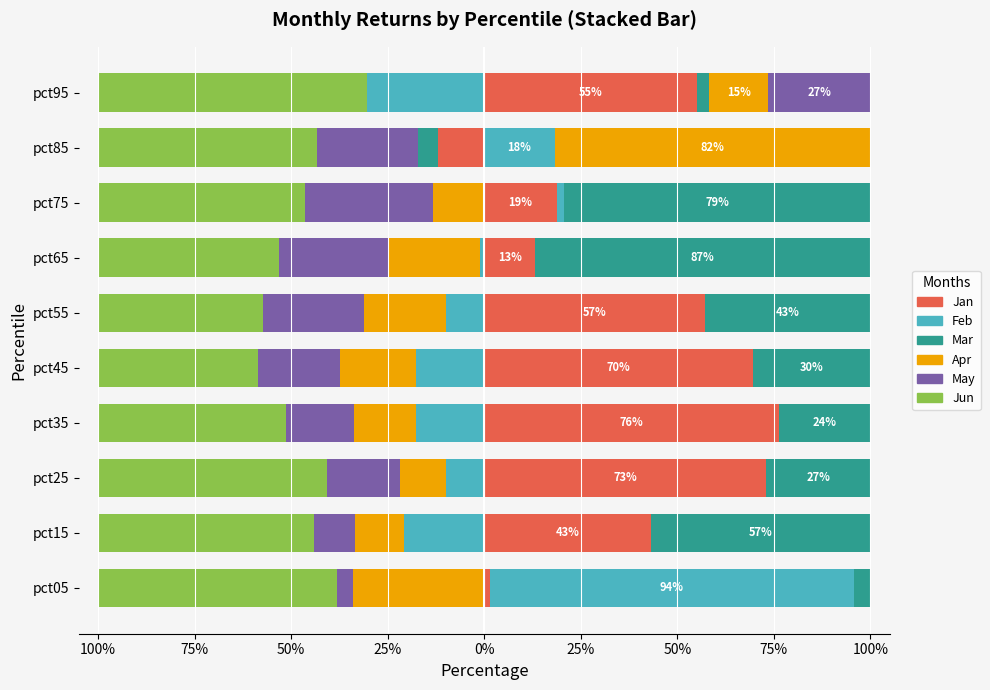

Rank the series at 50% from highest to lowest value.

Jan, Mar, Jun, Feb, Apr, May